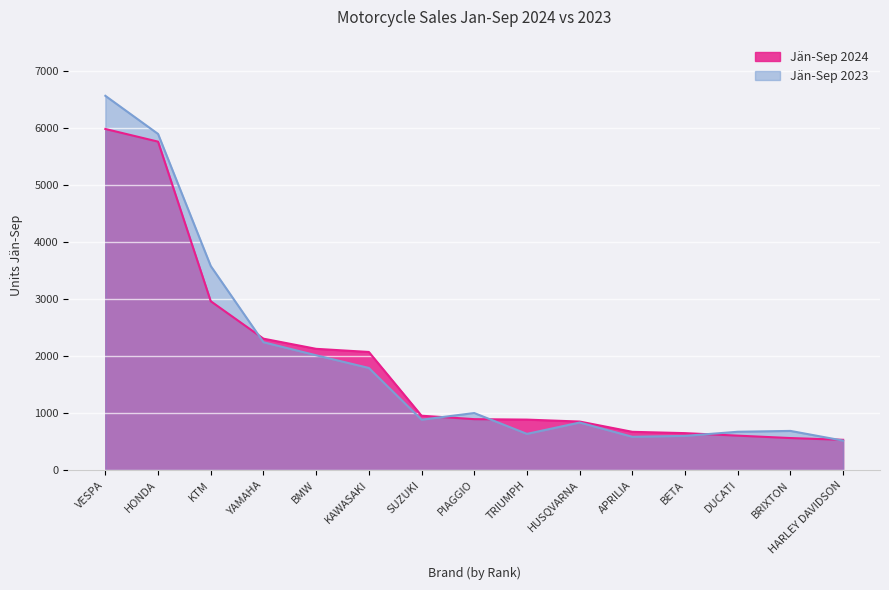

How many values in the Jän-Sep 2024 series are below 892?

7